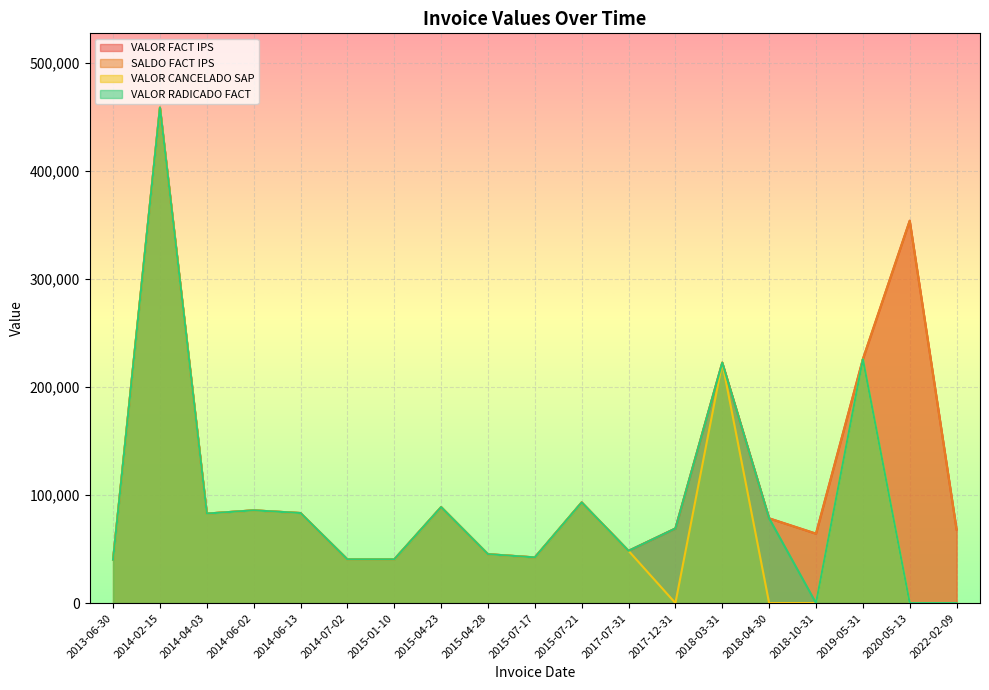

In VALOR RADICADO FACT, how many points are lower than both neighbors (excluding endpoints)?

4